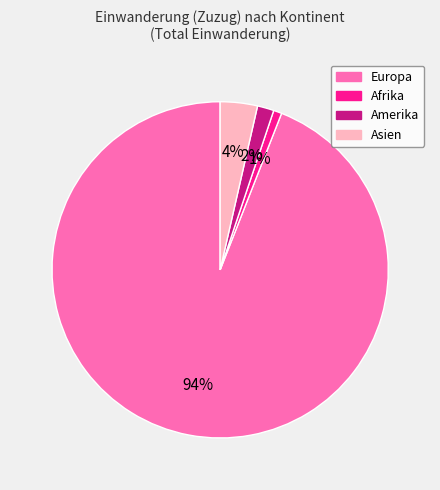

To the nearest percent, what is the average slice percentage?

25%